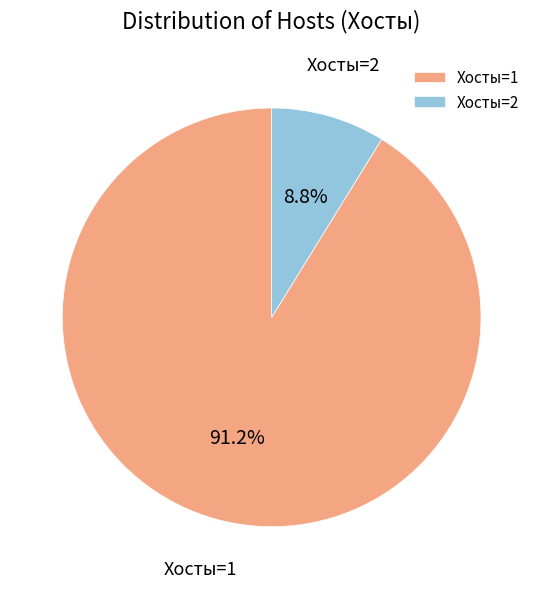

To the nearest percent, what is the average slice percentage?

50%